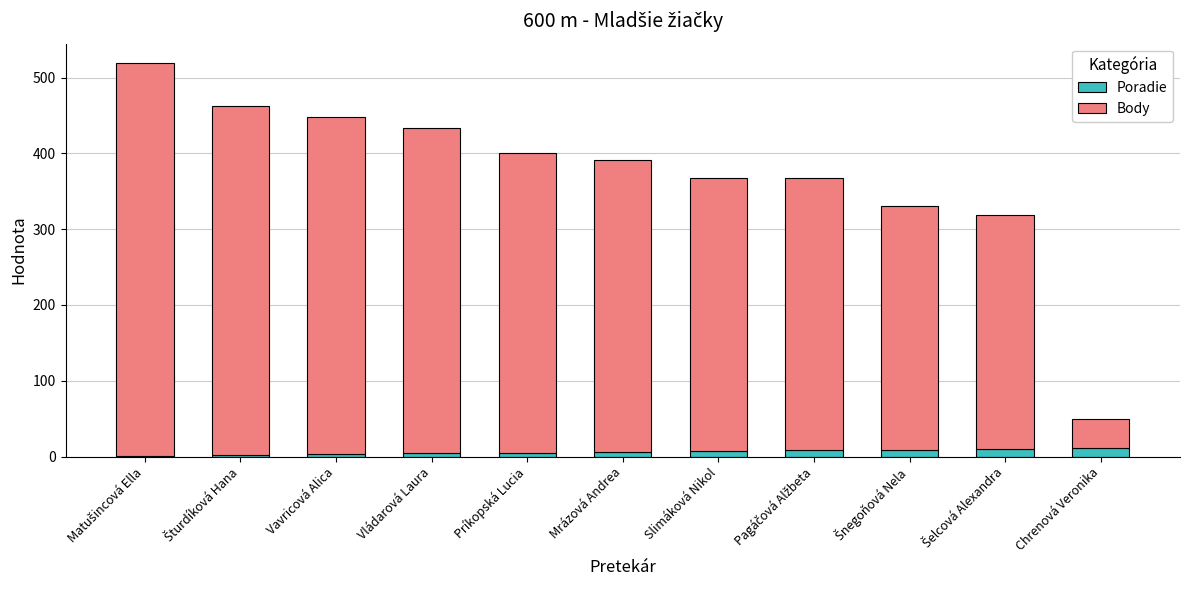

What is the sum of all Poradie values?

66